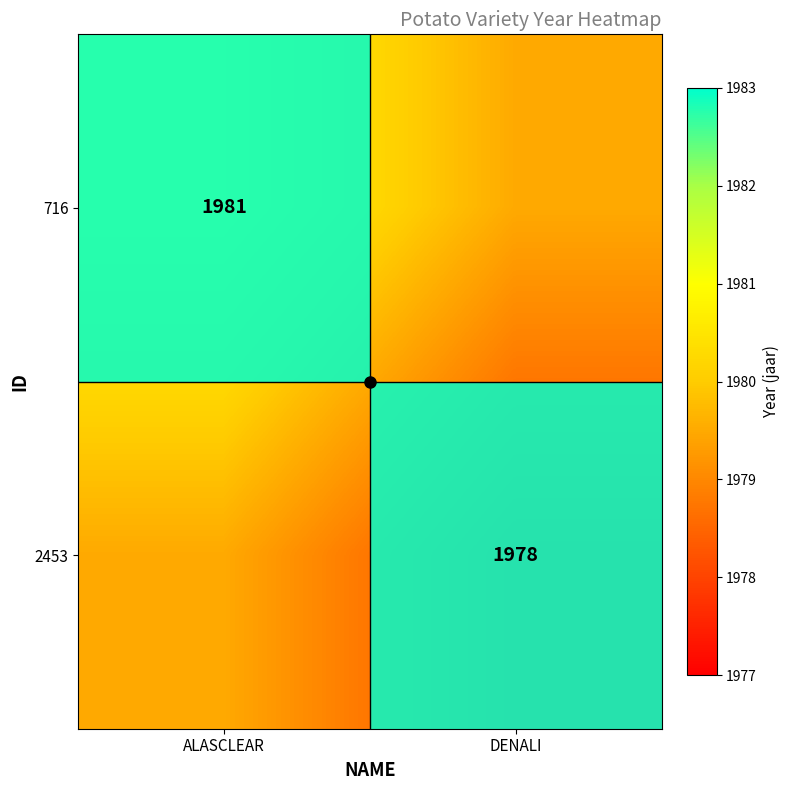

At which label does 2453 reach its peak?

ALASCLEAR